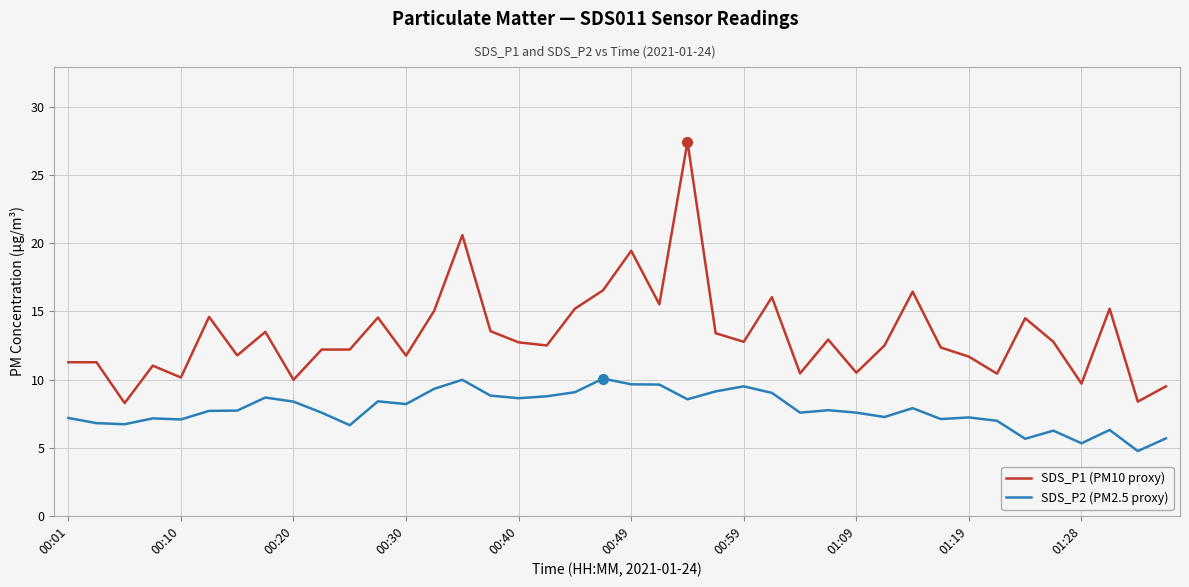

Rank the series by their average value, from highest to lowest.

SDS_P1 (PM10 proxy), SDS_P2 (PM2.5 proxy)